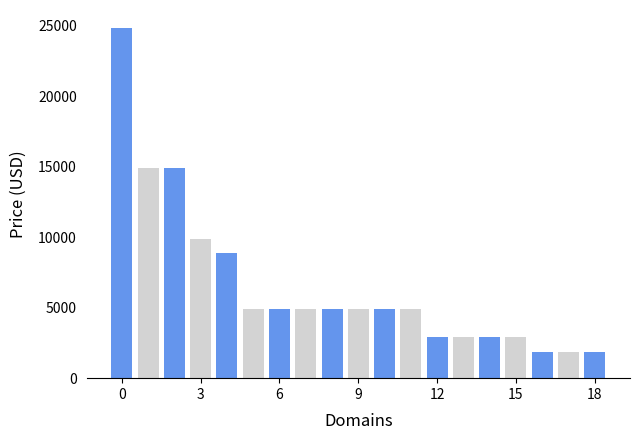

True or false: the data shows 4888 at CentrumFm.com.

True